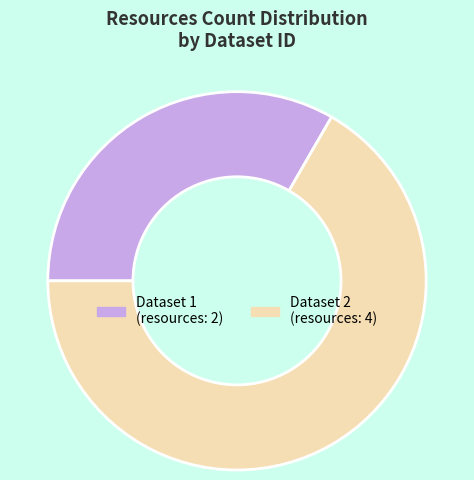

Which category has the smallest portion of the pie?

Dataset 1 (resources: 2)